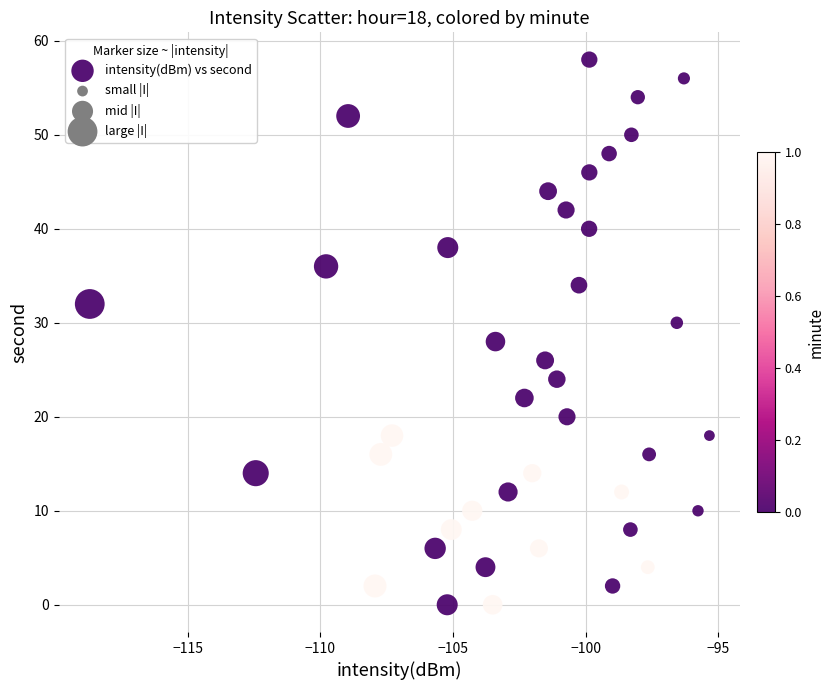

What is the range of Y values (max minus min)?

58